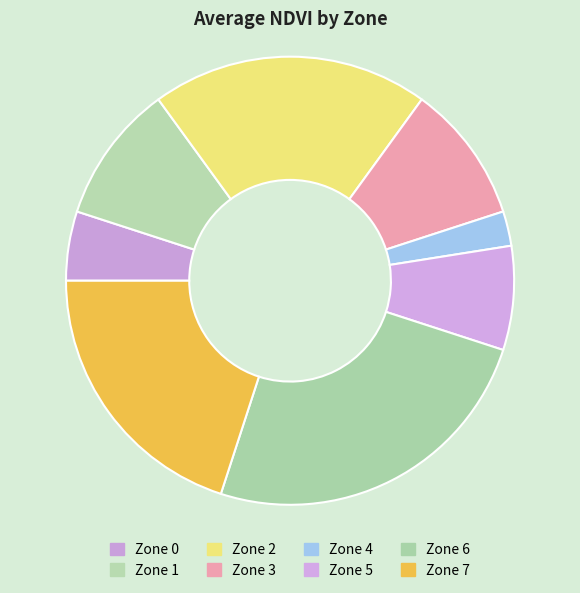

Which category has the biggest portion of the pie?

Zone 6